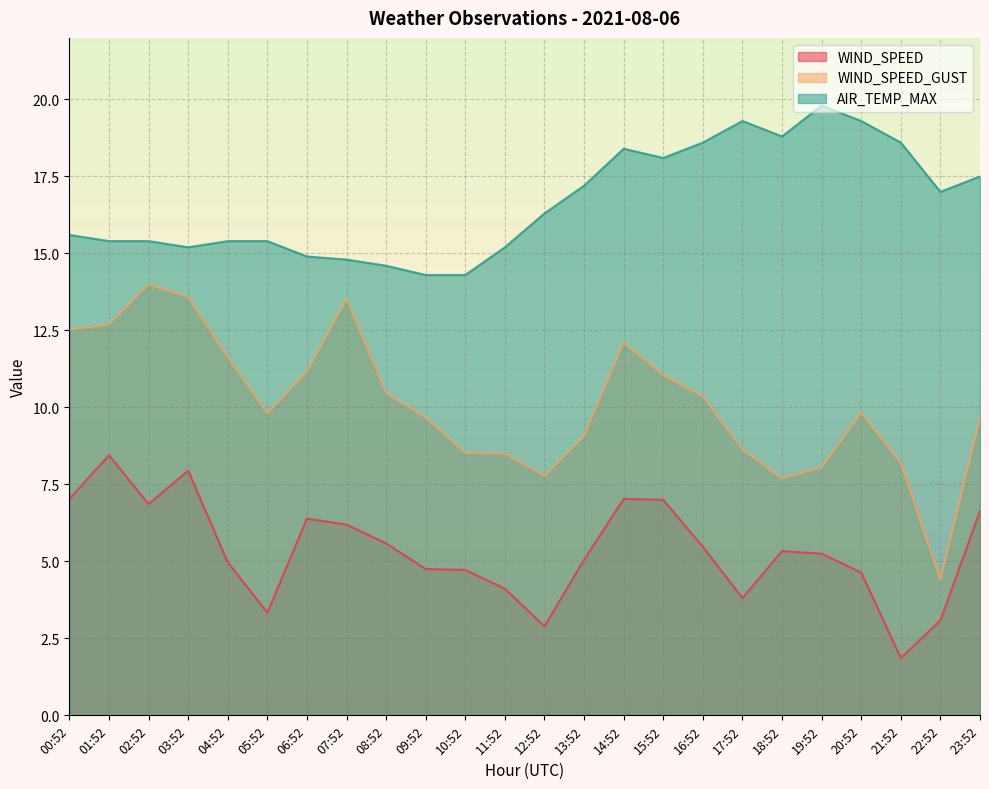

At which category is the sum across all series the highest?

14:52